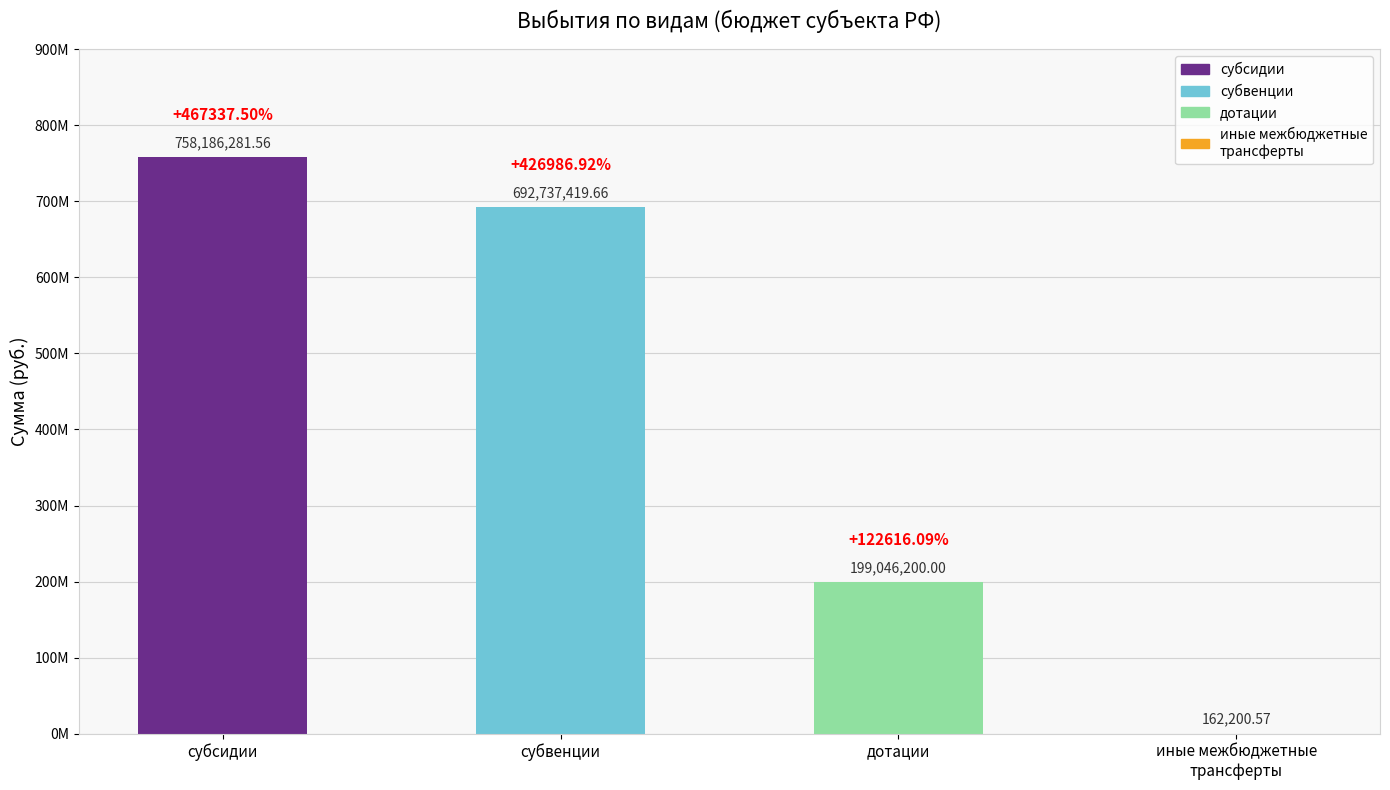

List the labels in order of value, smallest first.

иные межбюджетные
трансферты, дотации, субвенции, субсидии